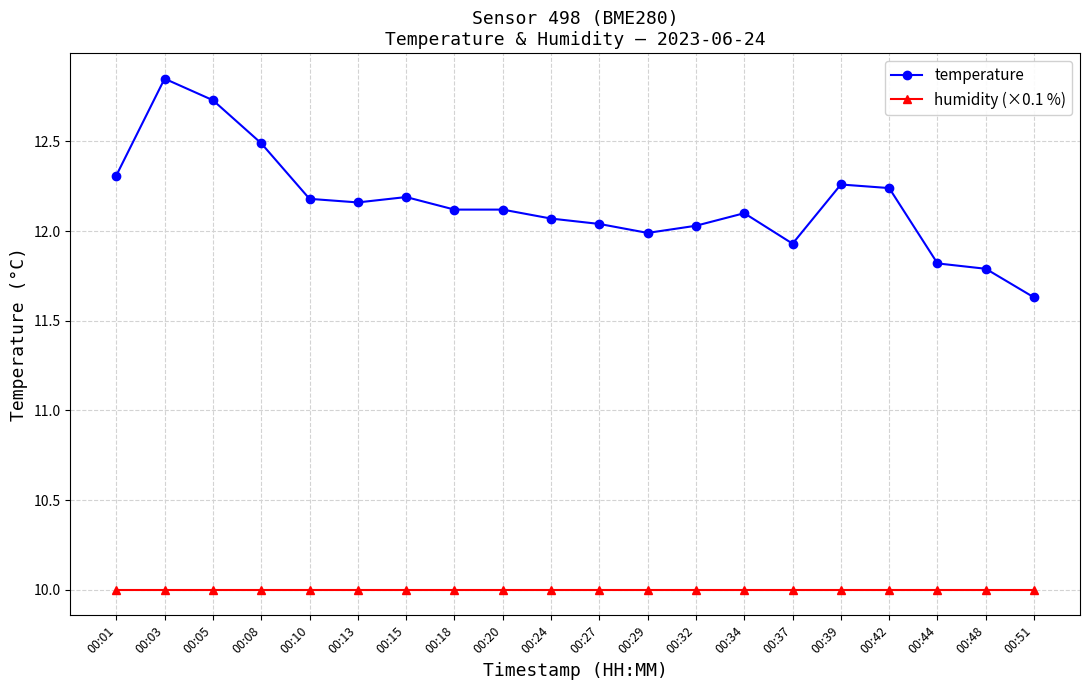

True or false: temperature and humidity (×0.1 %) intersect in this chart.

False